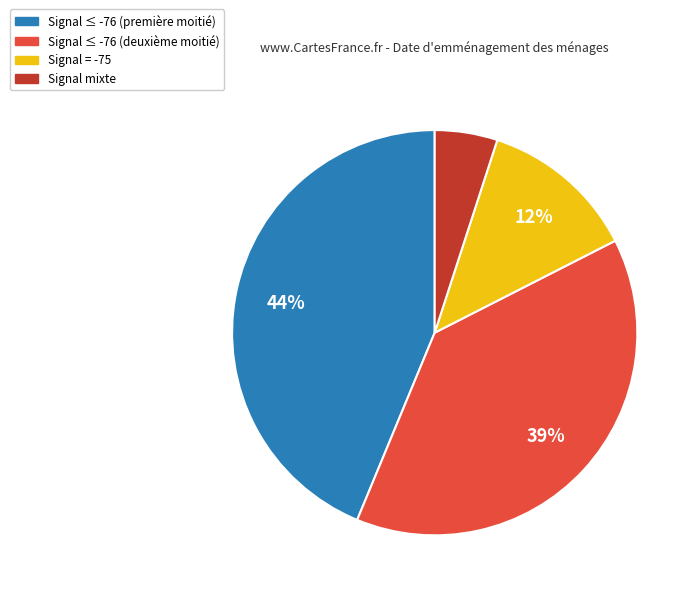

To the nearest percent, what is the average slice percentage?

25%